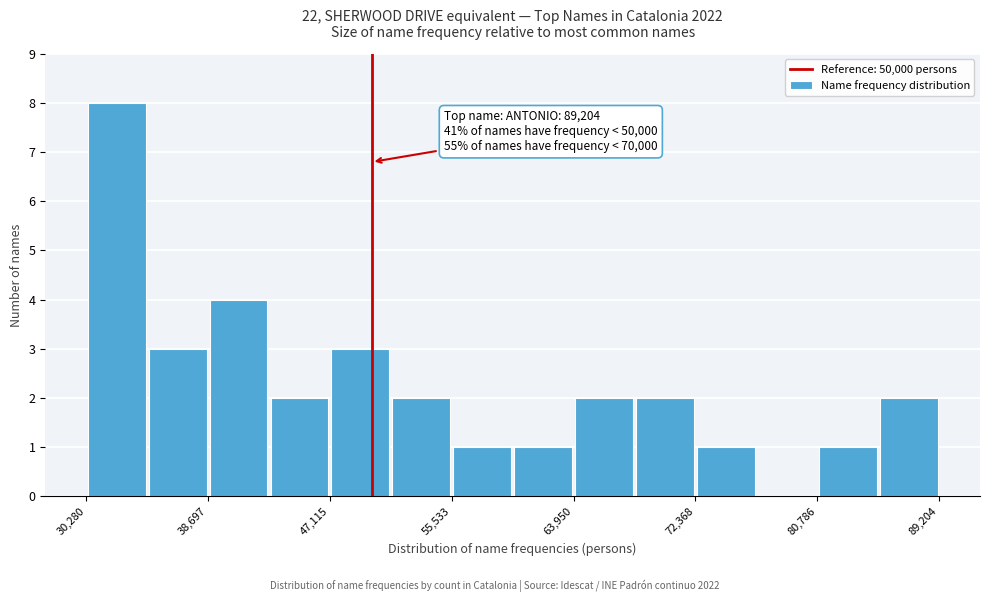

Over which range of the x-axis is the bar tallest?

30000 to 34000